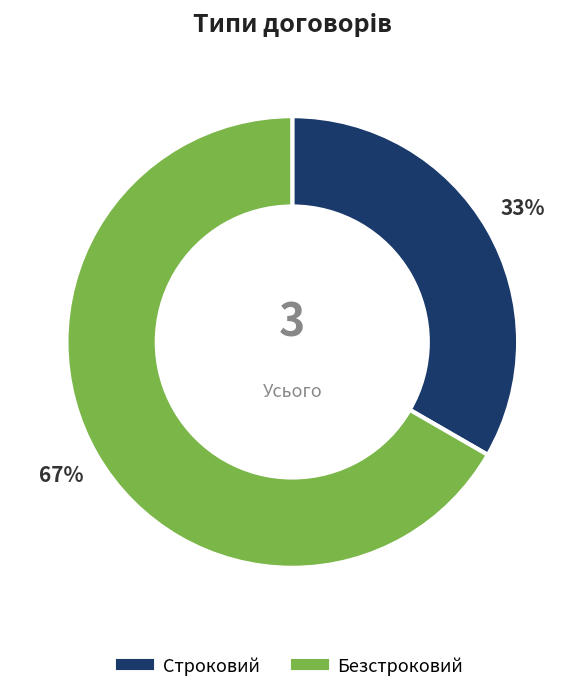

Combined, do Строковий and Безстроковий account for over 50%?

Yes